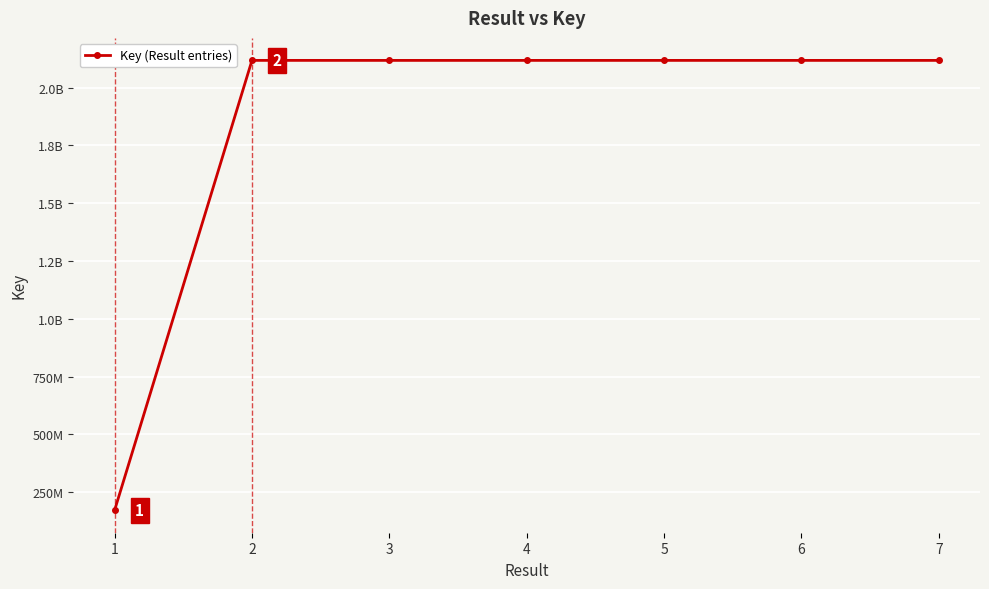

What is the value of the 1st point from the left?

172145134